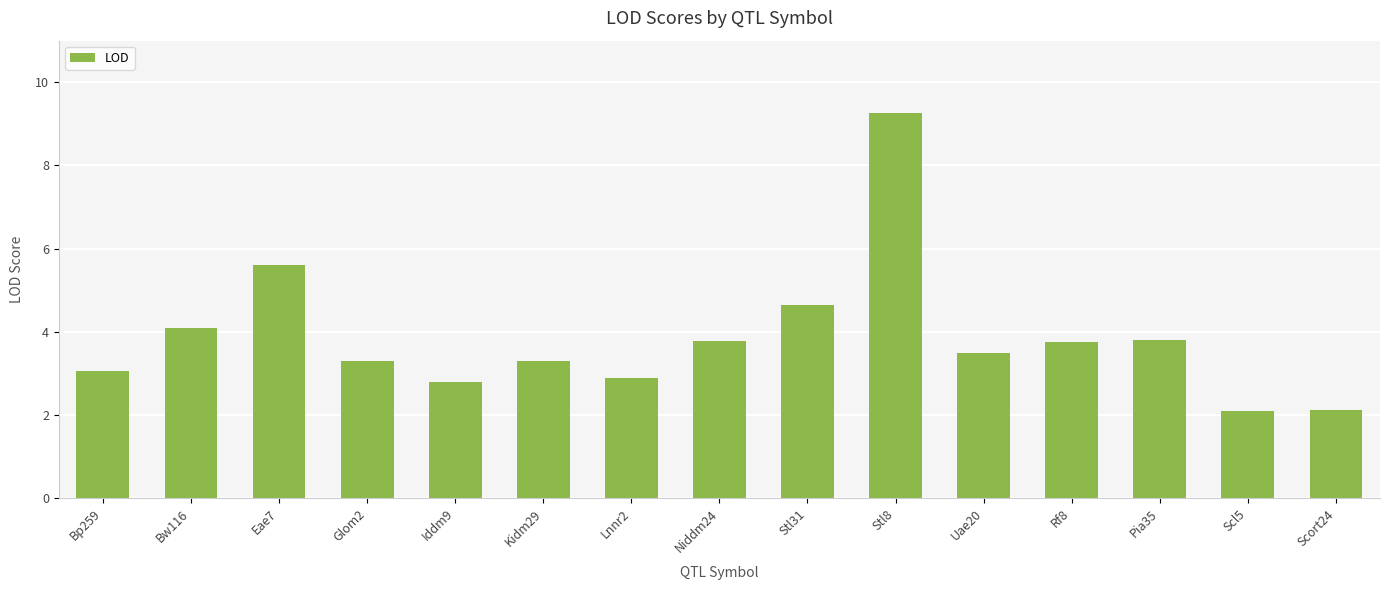

What is the difference between the second highest and minimum values?

3.5